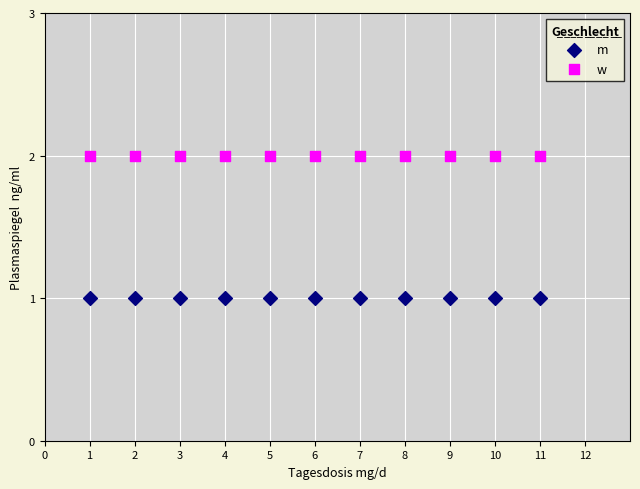

Which series reaches the maximum Y coordinate?

w